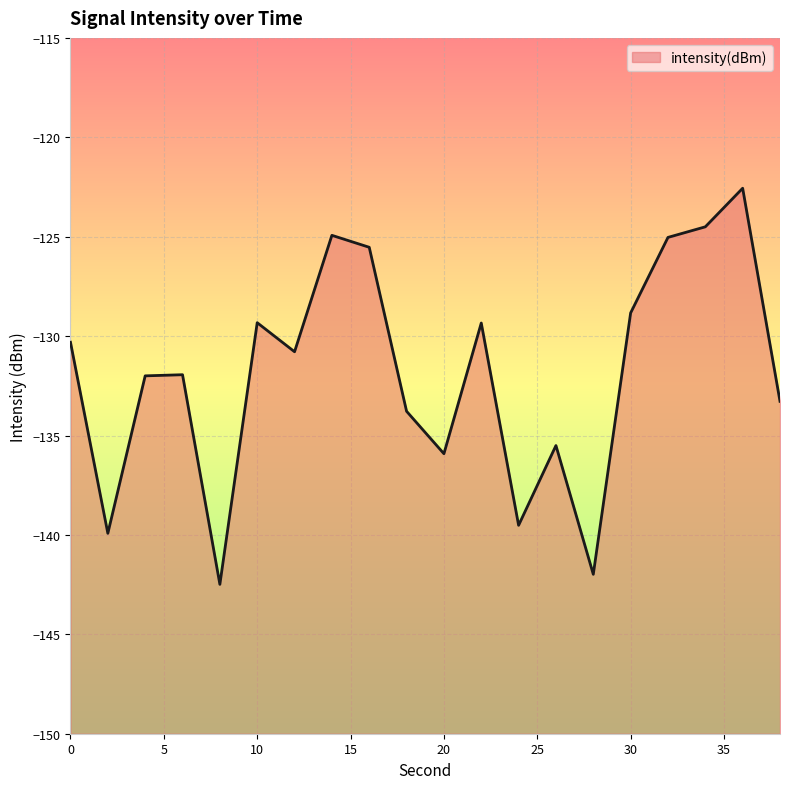

How many data points are less than -130?

12